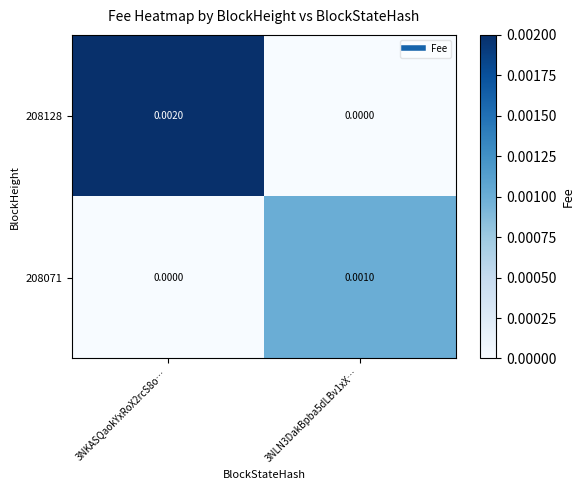

Which series changed the most between 3NKASQaokYxRoX2rcS8o… and 3NLN3DakBpba5dLBv1xX…?

208128